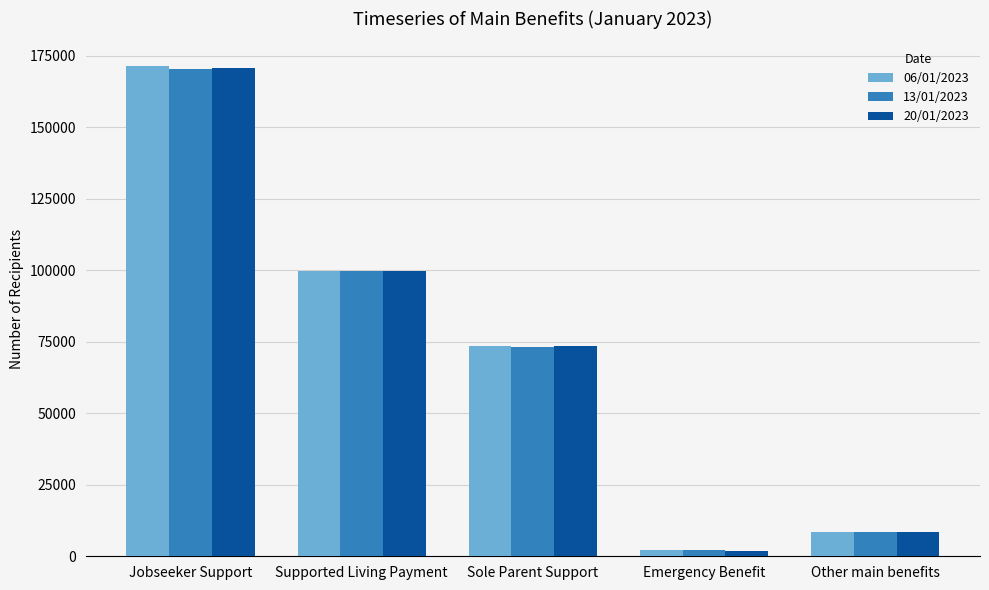

What is the total value across all series at Sole Parent Support?

220332